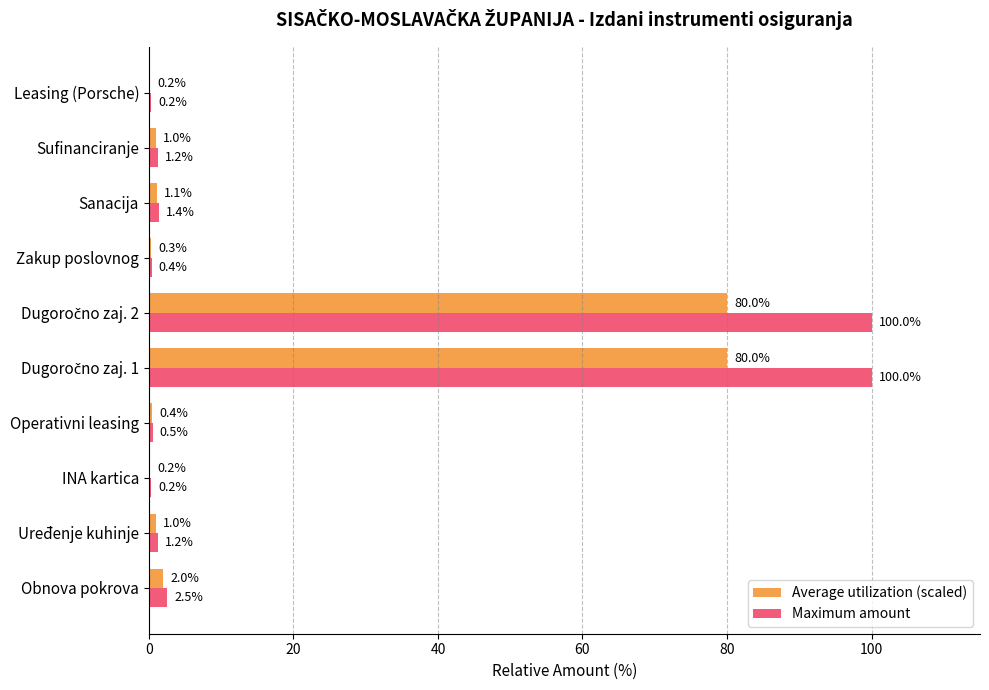

How many distinct data groups are displayed?

2